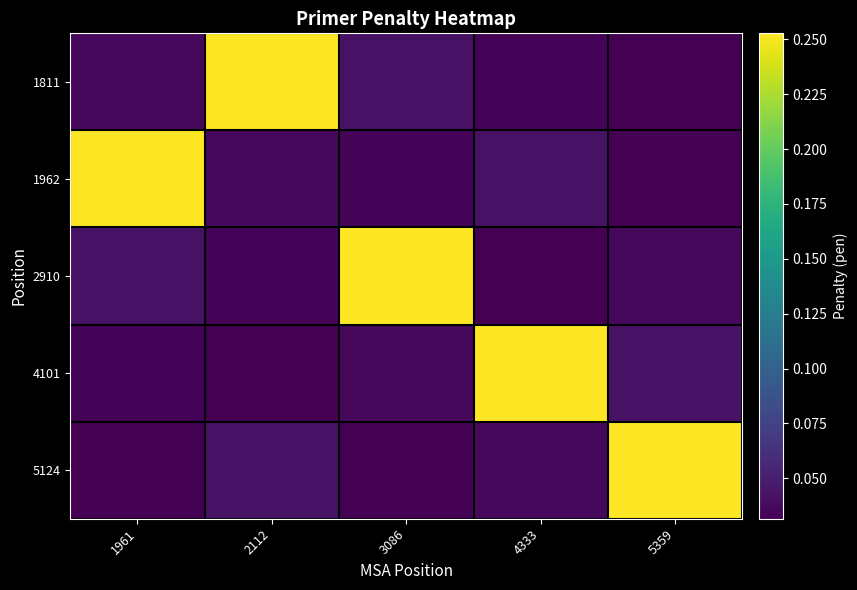

Between 3086 and 4333, which series saw the biggest shift?

2910